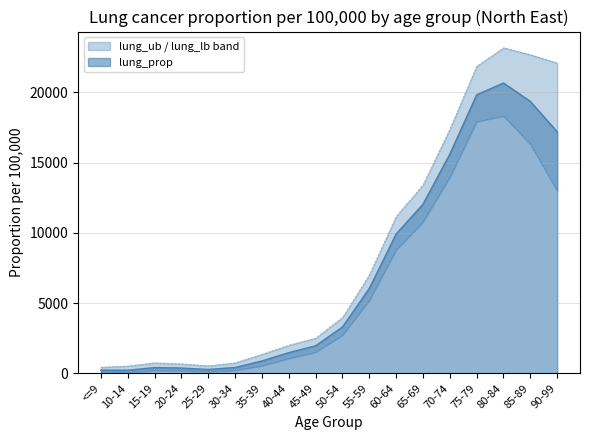

What is the total value across all series at 50-54?

9974.9